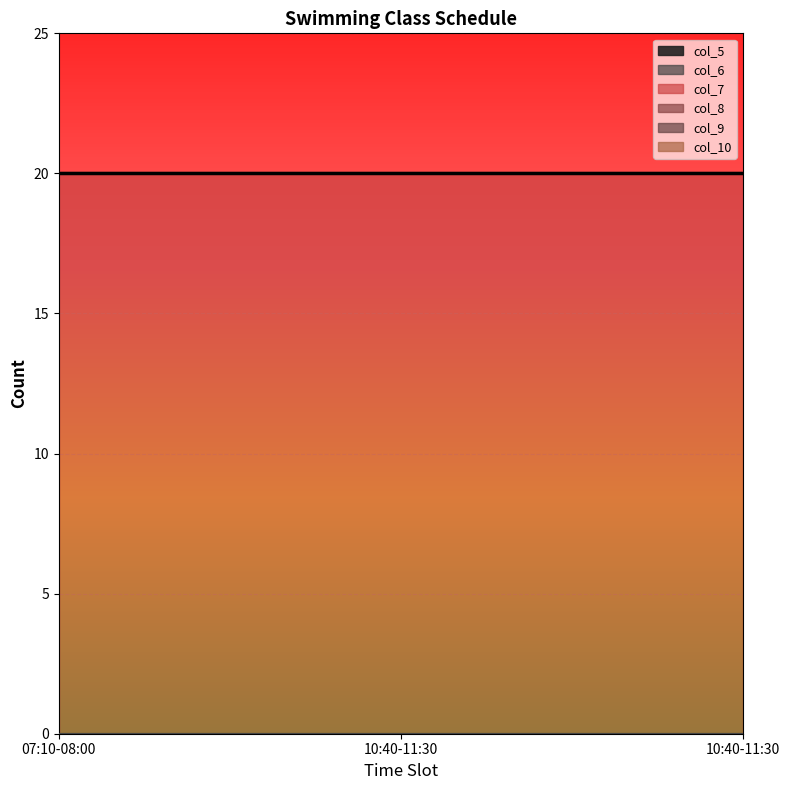

Reading left to right, extract all data points from this chart.

col_5: 07:10-08:00=0	10:40-11:30=0	10:40-11:30=0
col_6: 07:10-08:00=0	10:40-11:30=0	10:40-11:30=0
col_7: 07:10-08:00=20	10:40-11:30=20	10:40-11:30=20
col_8: 07:10-08:00=0	10:40-11:30=0	10:40-11:30=0
col_9: 07:10-08:00=0	10:40-11:30=0	10:40-11:30=0
col_10: 07:10-08:00=0	10:40-11:30=0	10:40-11:30=0